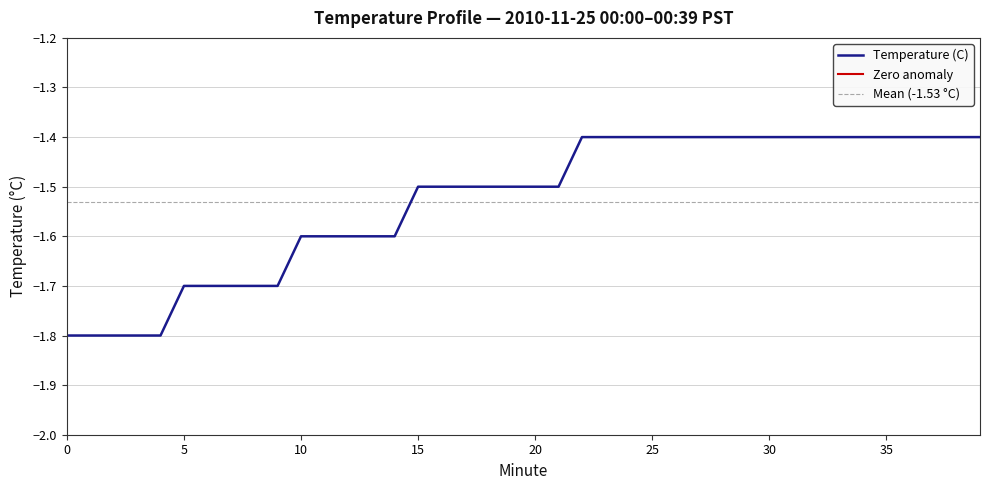

List the labels in order of value, smallest first.

0, 1, 2, 3, 4, 5, 6, 7, 8, 9, 10, 11, 12, 13, 14, 15, 16, 17, 18, 19, 20, 21, 22, 23, 24, 25, 26, 27, 28, 29, 30, 31, 32, 33, 34, 35, 36, 37, 38, 39